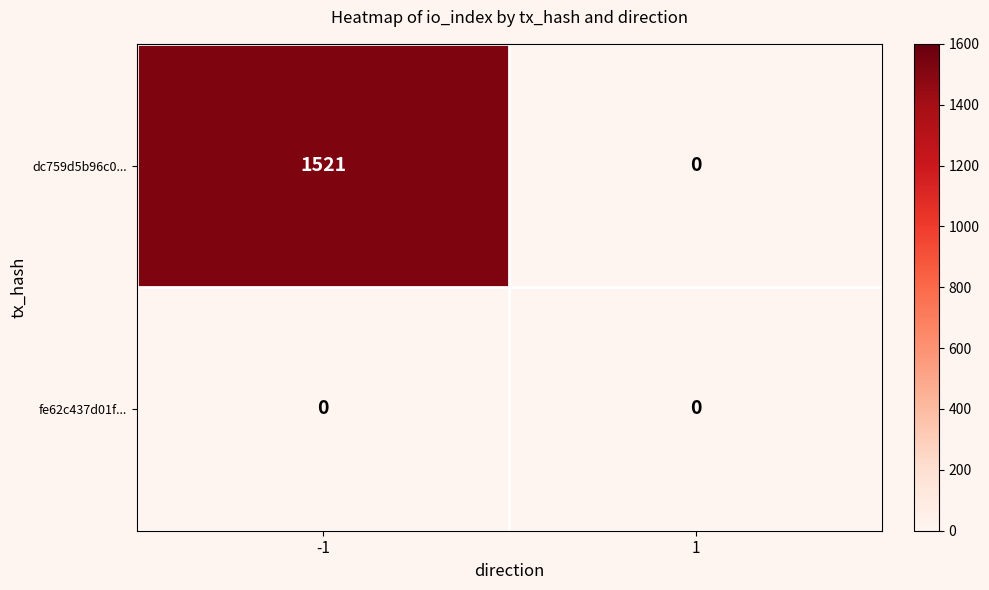

Which category has the highest value across all series?

-1